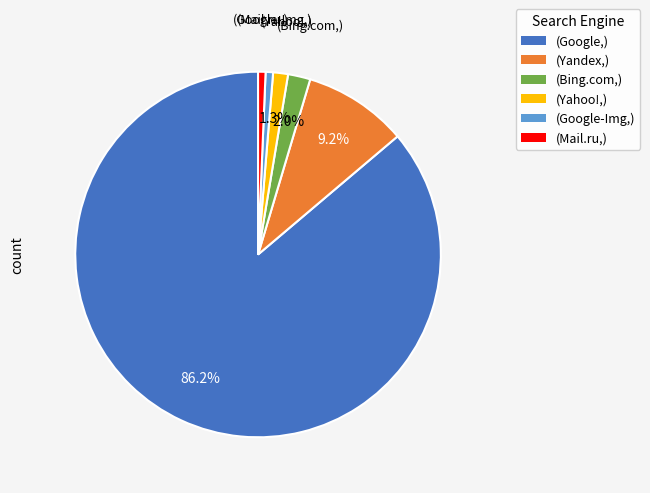

Is there any slice that represents more than half of the pie?

Yes